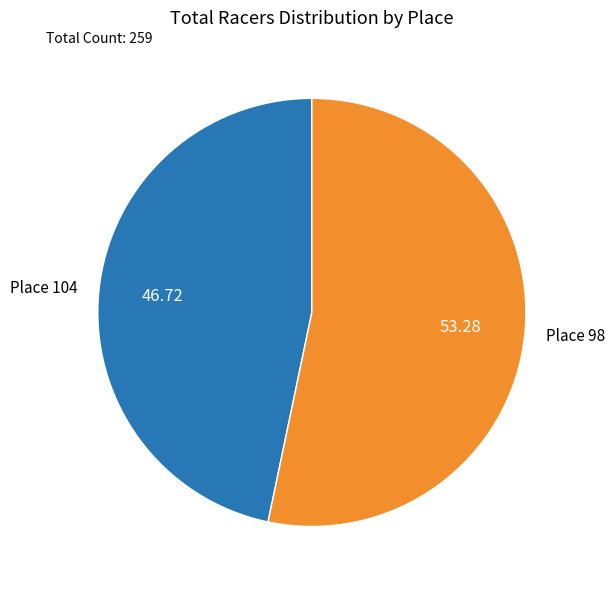

How many slices are in this pie chart?

2